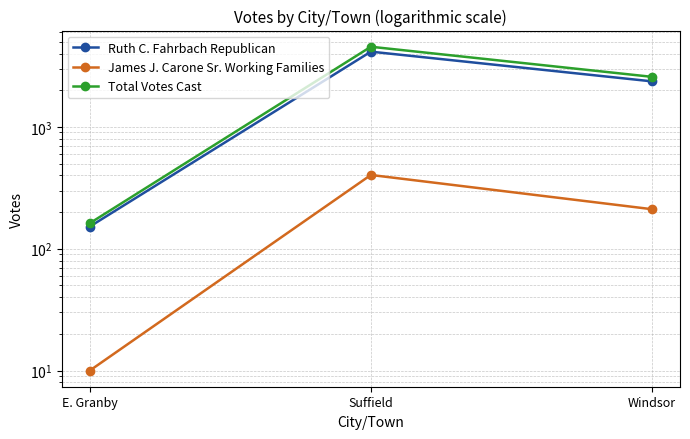

Read the Total Votes Cast value at Suffield.

4547